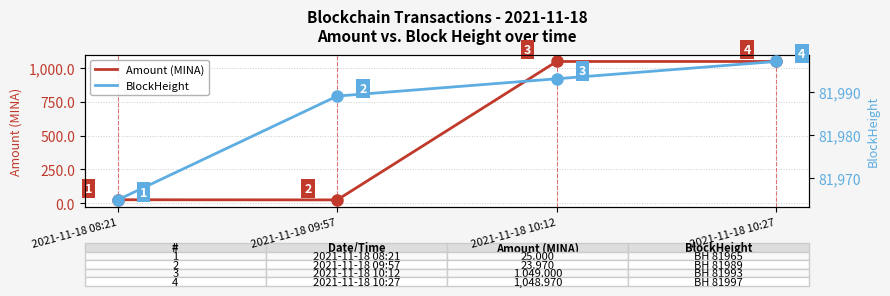

What are all the series names shown in the legend?

Amount (MINA), BlockHeight